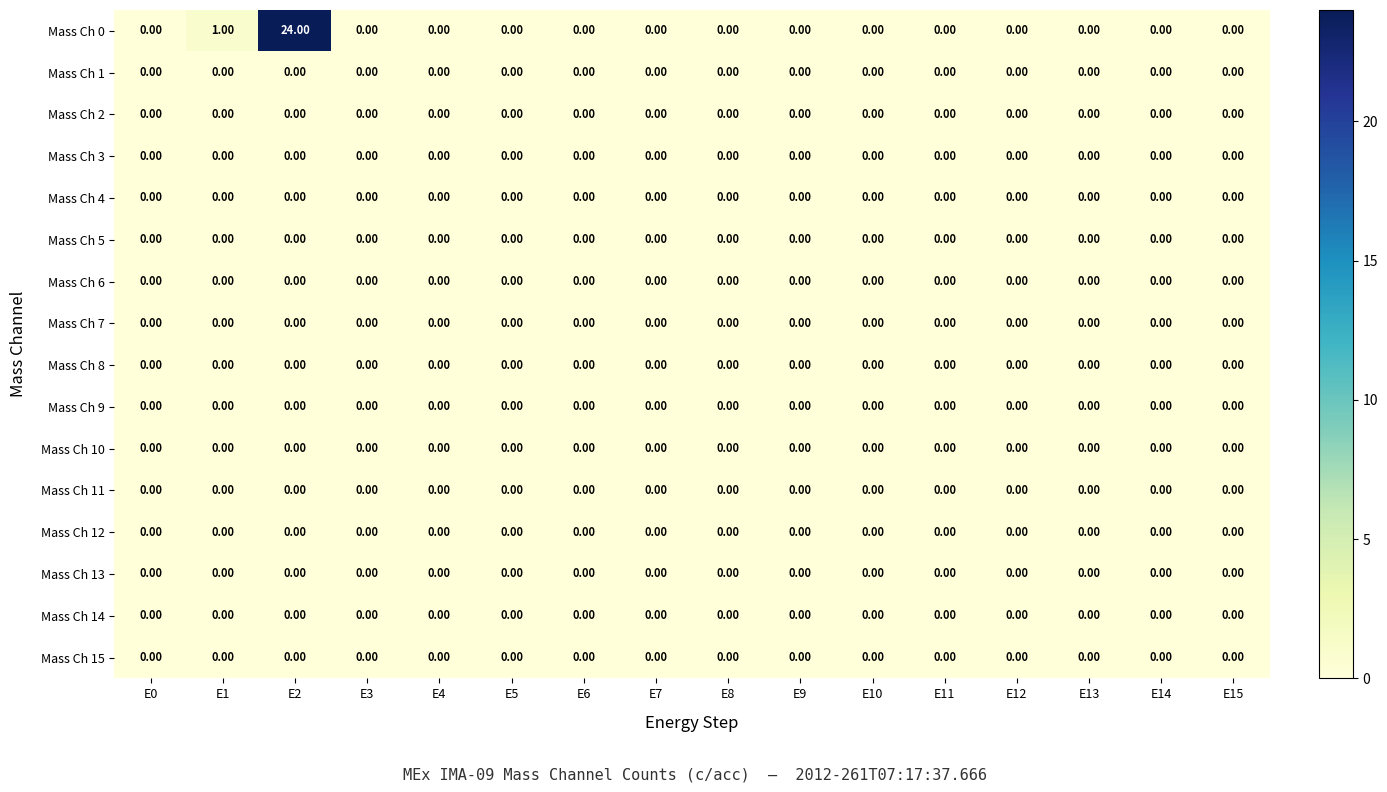

What is the greatest value displayed?

24